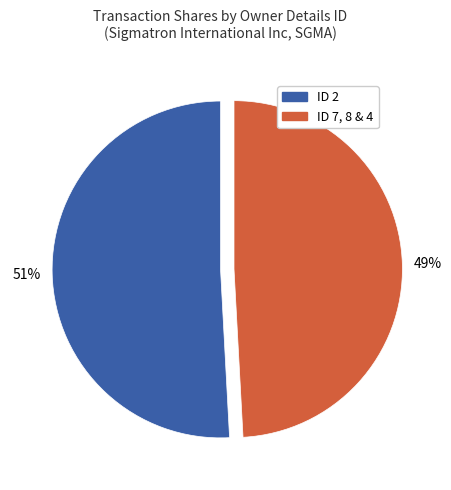

To the nearest percent, what is the average slice percentage?

50%